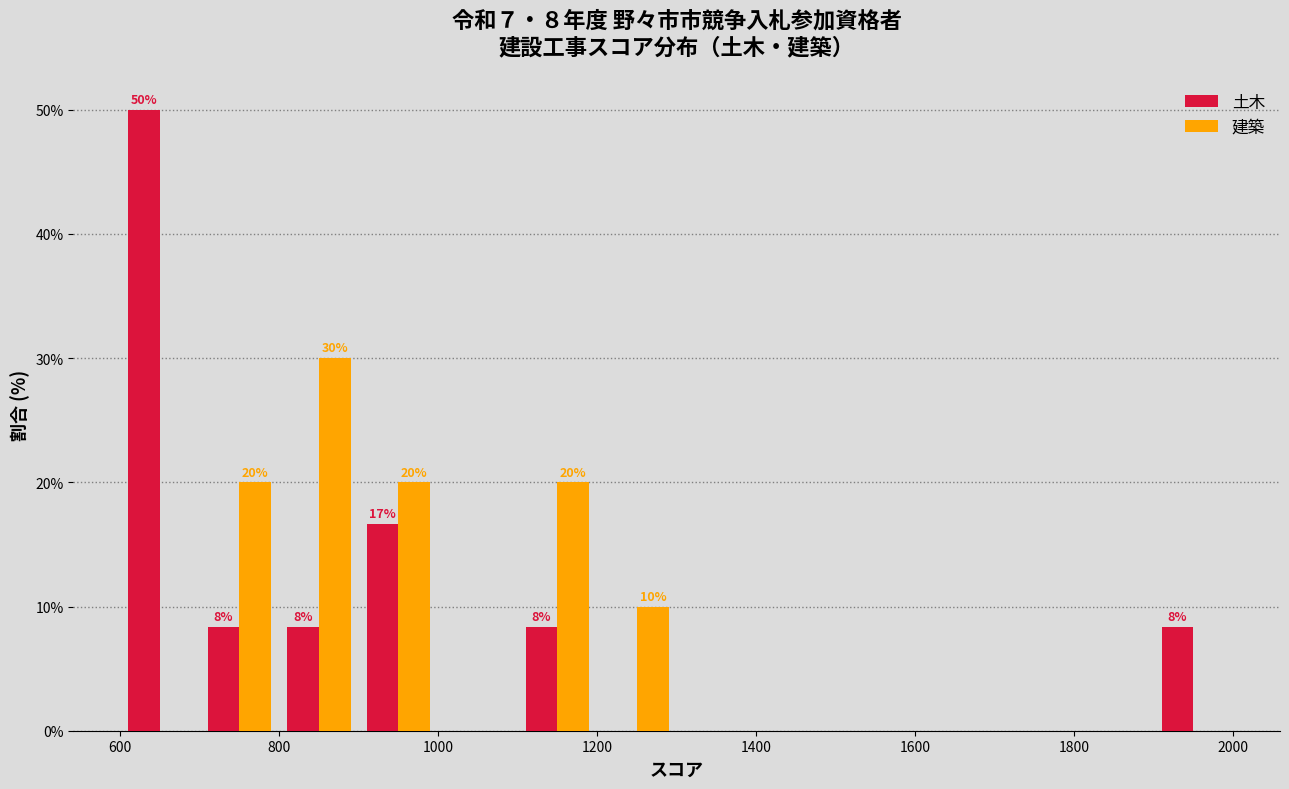

In the 建築 series, which range on the x-axis has the tallest bar?

800 to 900